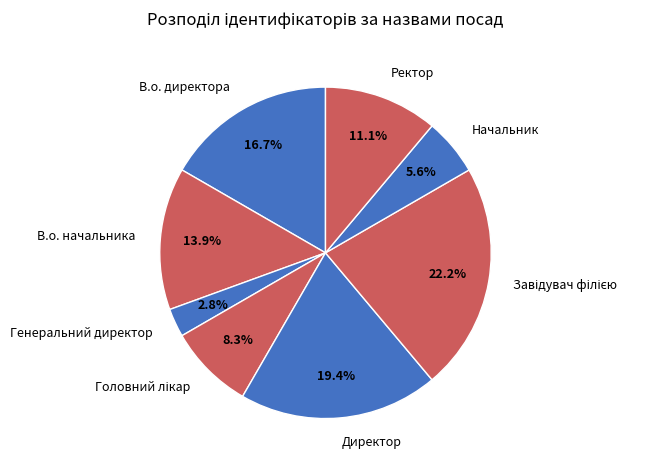

What percentage is the В.о. директора slice, to the nearest percent?

17%